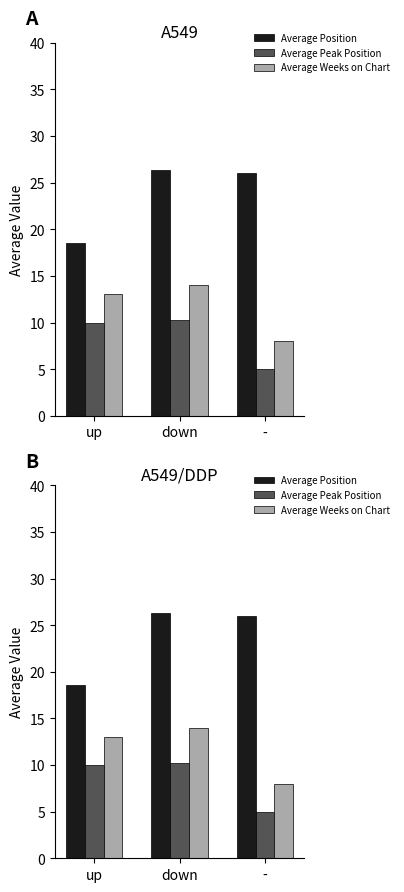

What position from the right is down?

2